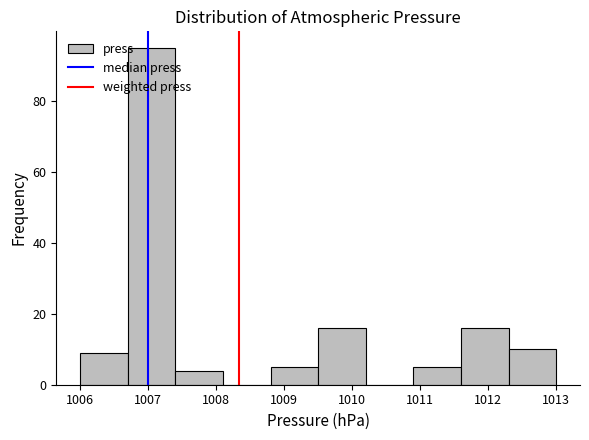

Reading left to right, transcribe this chart: for each bar, give the range it covers on the x-axis and its height. The values are not printed on the chart, so give them approximately, as read against the axis.

1006.0 to 1006.7: 10
1006.7 to 1007.4: 96
1007.4 to 1008.1: 4
1008.1 to 1008.8: 0
1008.8 to 1009.5: 6
1009.5 to 1010.2: 16
1010.2 to 1010.9: 0
1010.9 to 1011.6: 6
1011.6 to 1012.3: 16
1012.3 to 1013.0: 10